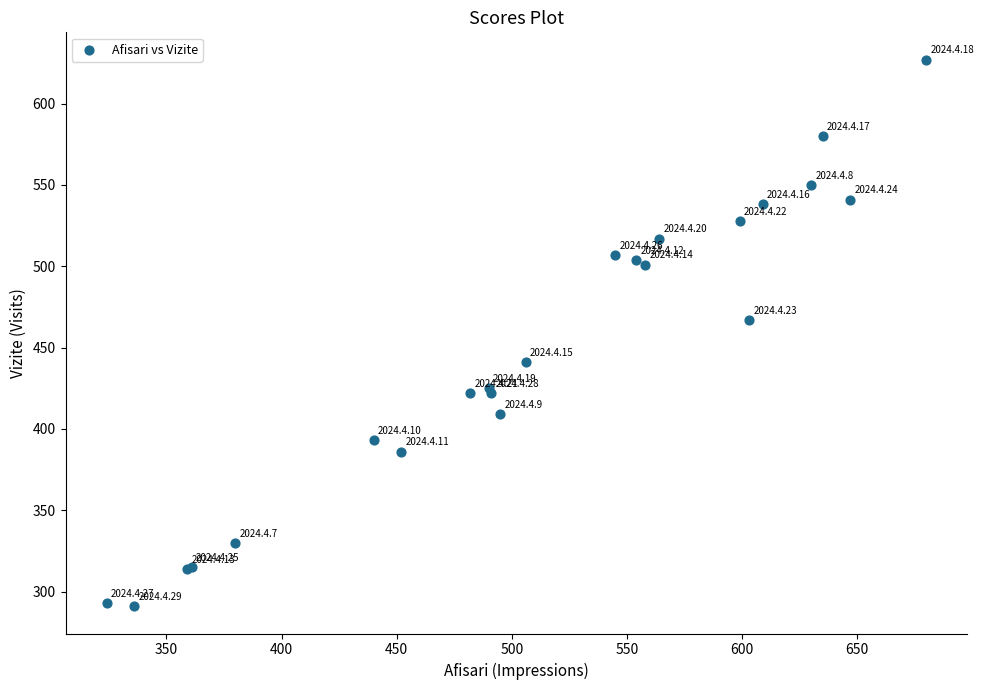

What Y value in the scatter plot is closest to 459?

467